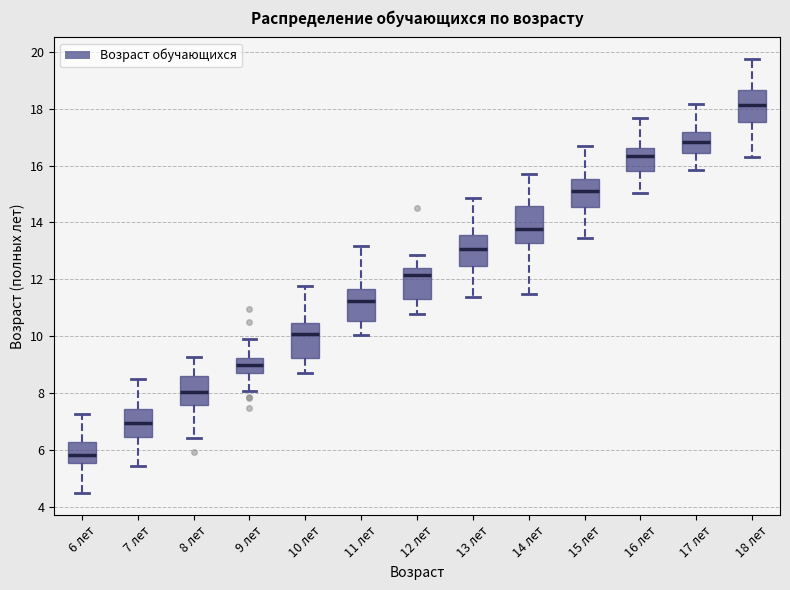

Reading left to right, read every box against the y-axis: the position of its median line, the range the box covers, and the ends of its whiskers. The values are not printed on the chart, so give them approximately, as read against the axis.

6 лет: median 5.8, box 5.6 to 6.2, whiskers 4.4 to 7.2
7 лет: median 7.0, box 6.4 to 7.4, whiskers 5.4 to 8.4
8 лет: median 8.0, box 7.6 to 8.6, whiskers 6.4 to 9.2
9 лет: median 9.0, box 8.6 to 9.2, whiskers 8.0 to 10.0
10 лет: median 10.0, box 9.2 to 10.4, whiskers 8.8 to 11.8
11 лет: median 11.2, box 10.6 to 11.6, whiskers 10.0 to 13.2
12 лет: median 12.2, box 11.4 to 12.4, whiskers 10.8 to 12.8
13 лет: median 13.0, box 12.4 to 13.6, whiskers 11.4 to 14.8
14 лет: median 13.8, box 13.2 to 14.6, whiskers 11.6 to 15.6
15 лет: median 15.2, box 14.6 to 15.6, whiskers 13.4 to 16.8
16 лет: median 16.4, box 15.8 to 16.6, whiskers 15.0 to 17.6
17 лет: median 16.8, box 16.4 to 17.2, whiskers 15.8 to 18.2
18 лет: median 18.2, box 17.6 to 18.6, whiskers 16.4 to 19.8